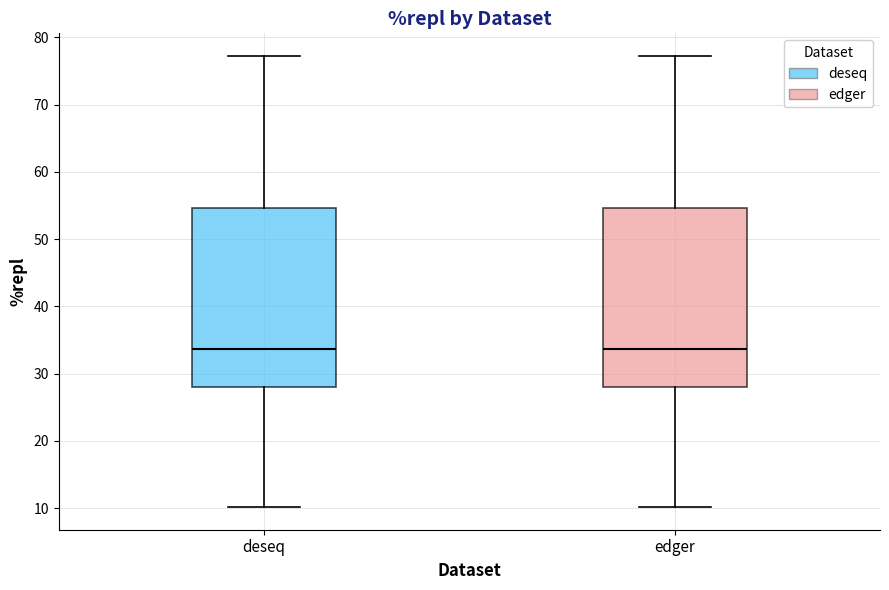

Reading left to right, read every box against the y-axis: the position of its median line, the range the box covers, and the ends of its whiskers. The values are not printed on the chart, so give them approximately, as read against the axis.

deseq: median 34, box 28 to 55, whiskers 10 to 77
edger: median 34, box 28 to 55, whiskers 10 to 77